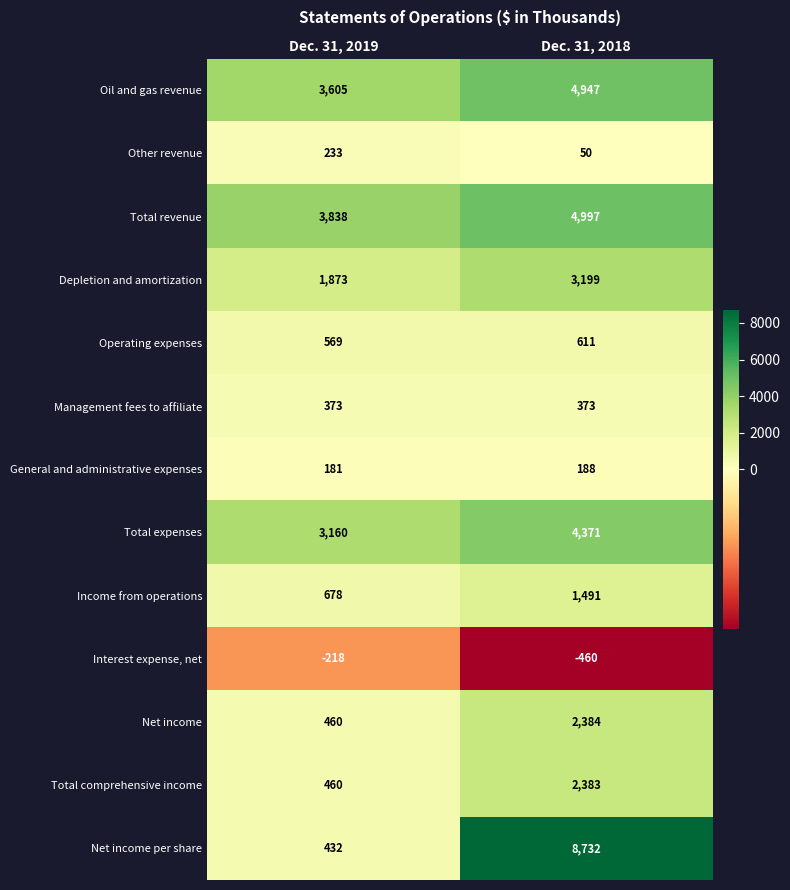

What is the spread (max minus min) of values at Dec. 31, 2019?

4056